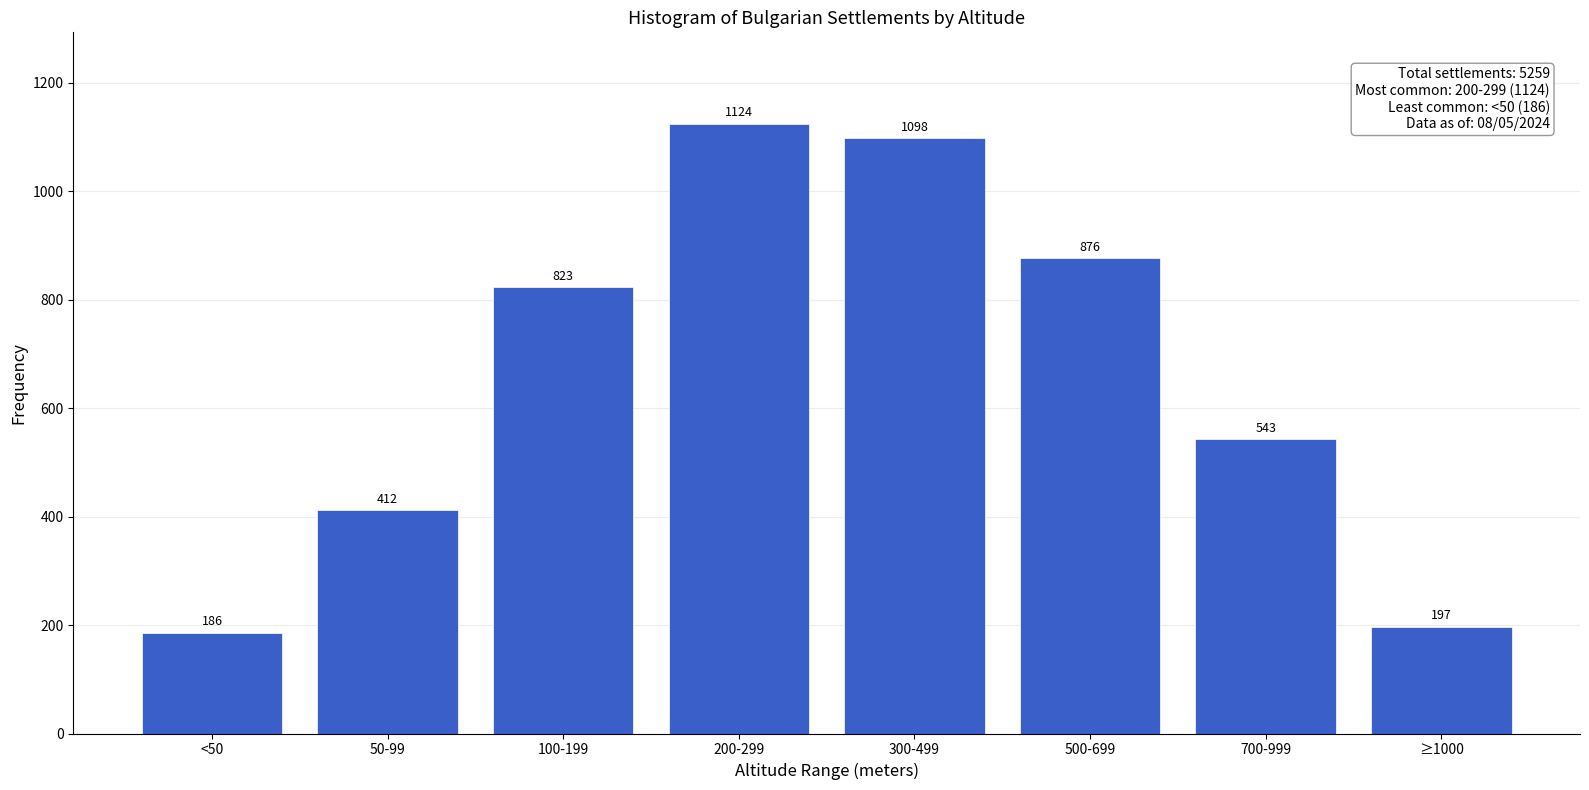

Reading right to left, transcribe all the data shown in this chart.

≥1000=197	700-999=543	500-699=876	300-499=1098	200-299=1124	100-199=823	50-99=412	<50=186